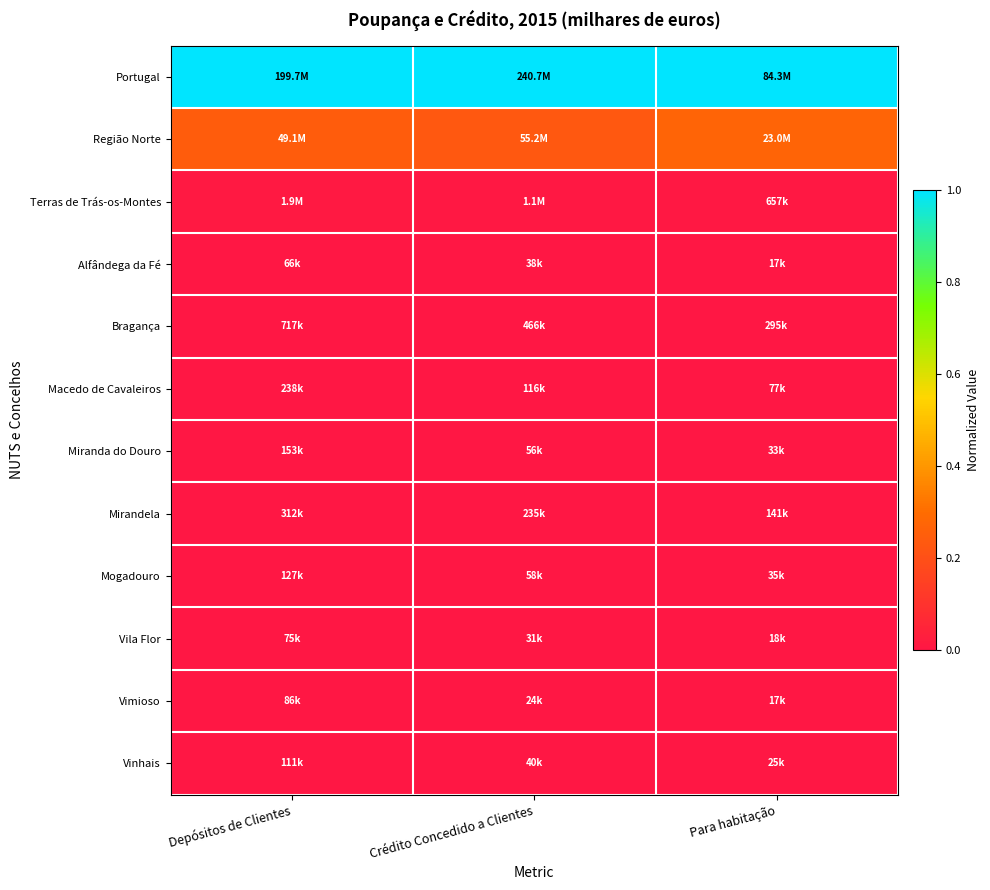

Reading left to right, transcribe all the data shown in this chart.

Portugal: Depósitos de Clientes=1.0	Crédito Concedido a Clientes=1.0	Para habitação=1.0
Região Norte: Depósitos de Clientes=0.2	Crédito Concedido a Clientes=0.2	Para habitação=0.3
Terras de Trás-os-Montes: Depósitos de Clientes=0.0	Crédito Concedido a Clientes=0.0	Para habitação=0.0
Alfândega da Fé: Depósitos de Clientes=0.0	Crédito Concedido a Clientes=0.0	Para habitação=0.0
Bragança: Depósitos de Clientes=0.0	Crédito Concedido a Clientes=0.0	Para habitação=0.0
Macedo de Cavaleiros: Depósitos de Clientes=0.0	Crédito Concedido a Clientes=0.0	Para habitação=0.0
Miranda do Douro: Depósitos de Clientes=0.0	Crédito Concedido a Clientes=0.0	Para habitação=0.0
Mirandela: Depósitos de Clientes=0.0	Crédito Concedido a Clientes=0.0	Para habitação=0.0
Mogadouro: Depósitos de Clientes=0.0	Crédito Concedido a Clientes=0.0	Para habitação=0.0
Vila Flor: Depósitos de Clientes=0.0	Crédito Concedido a Clientes=0.0	Para habitação=0.0
Vimioso: Depósitos de Clientes=0.0	Crédito Concedido a Clientes=0.0	Para habitação=0.0
Vinhais: Depósitos de Clientes=0.0	Crédito Concedido a Clientes=0.0	Para habitação=0.0